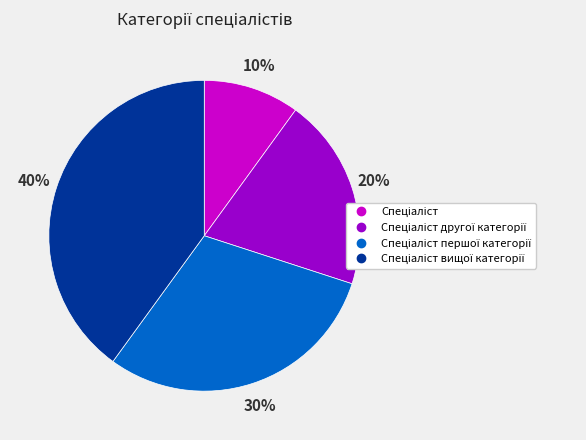

To the nearest percent, what is the average slice percentage?

25%